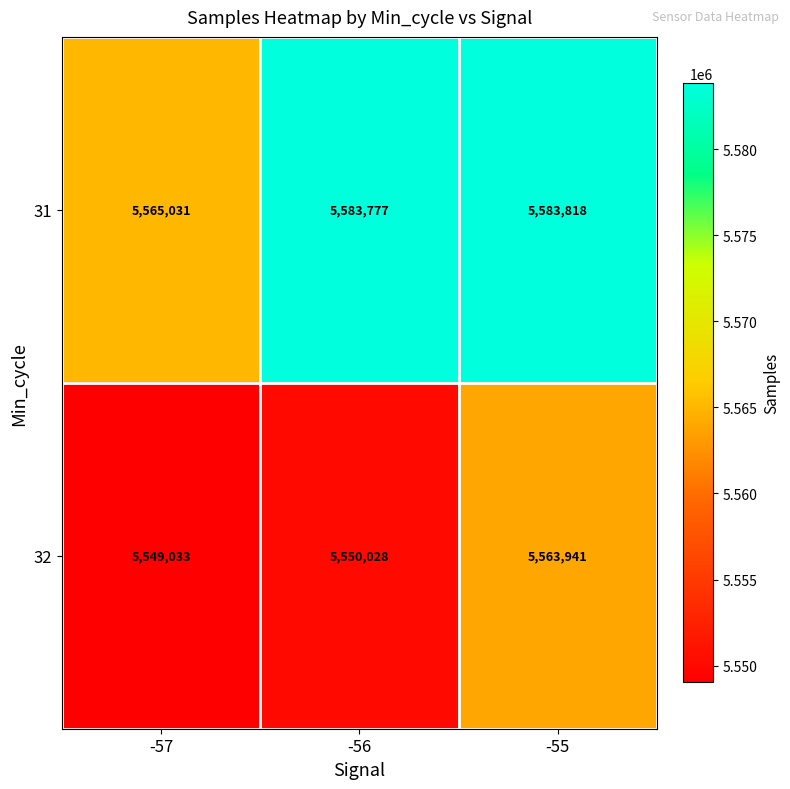

Reading left to right, what are all the values shown in this chart?

31: -57=5565031	-56=5583777	-55=5583818
32: -57=5549033	-56=5550028	-55=5563941